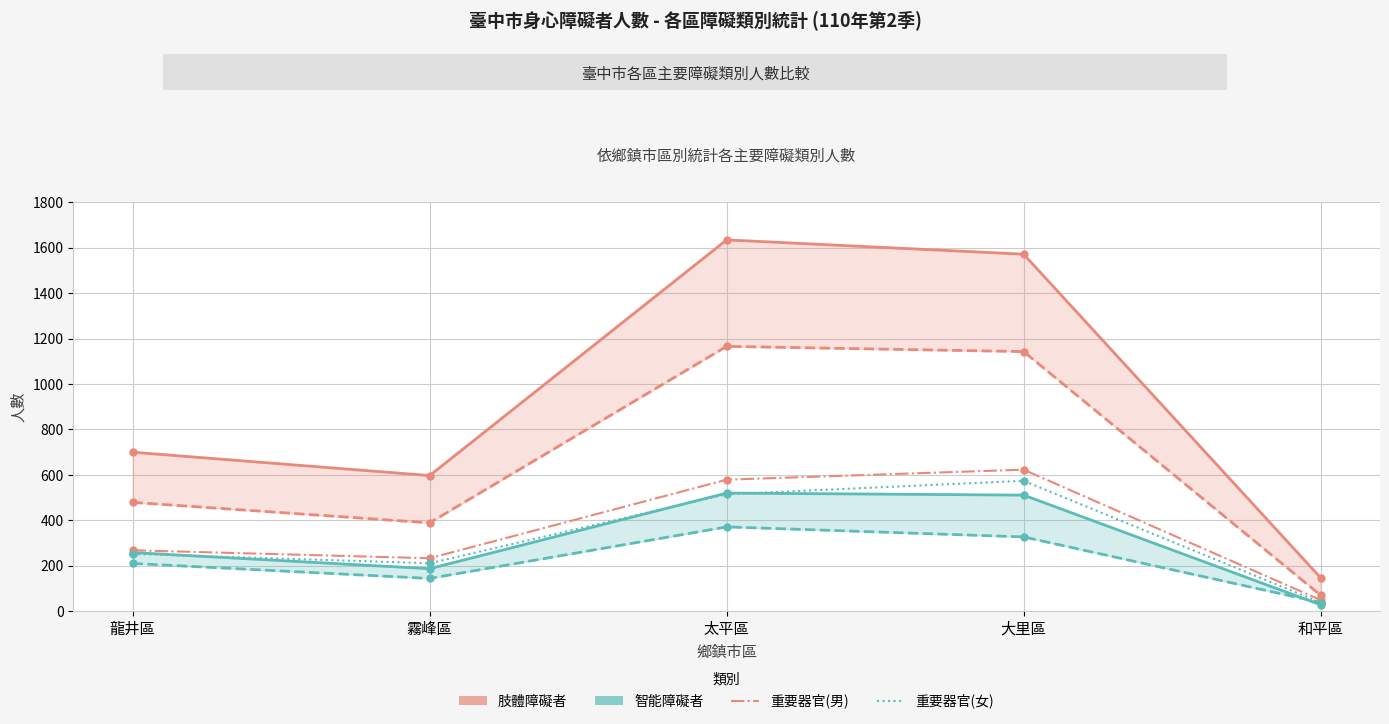

Between 龍井區 and 大里區, which series saw the biggest shift?

肢體障礙者(男)